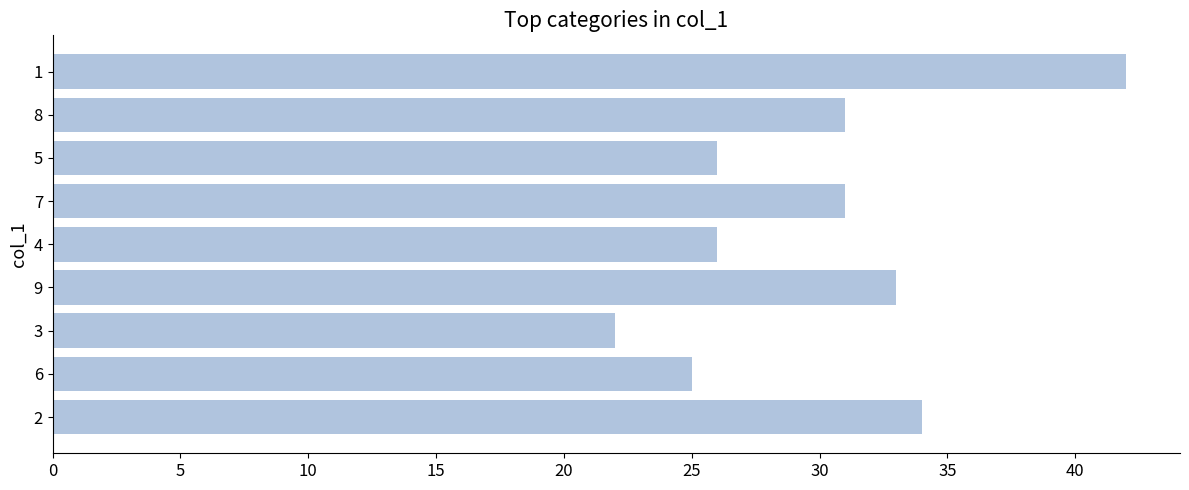

Reading bottom to top, extract all data points from this chart.

2=34	6=25	3=22	9=33	4=26	7=31	5=26	8=31	1=42